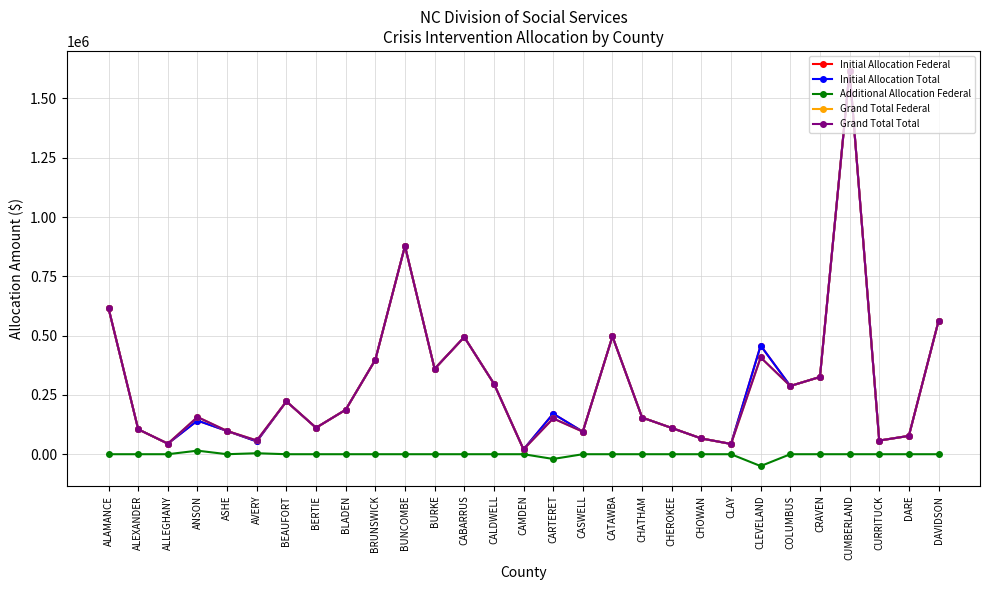

What is the label of the 18th point from the right?

BURKE